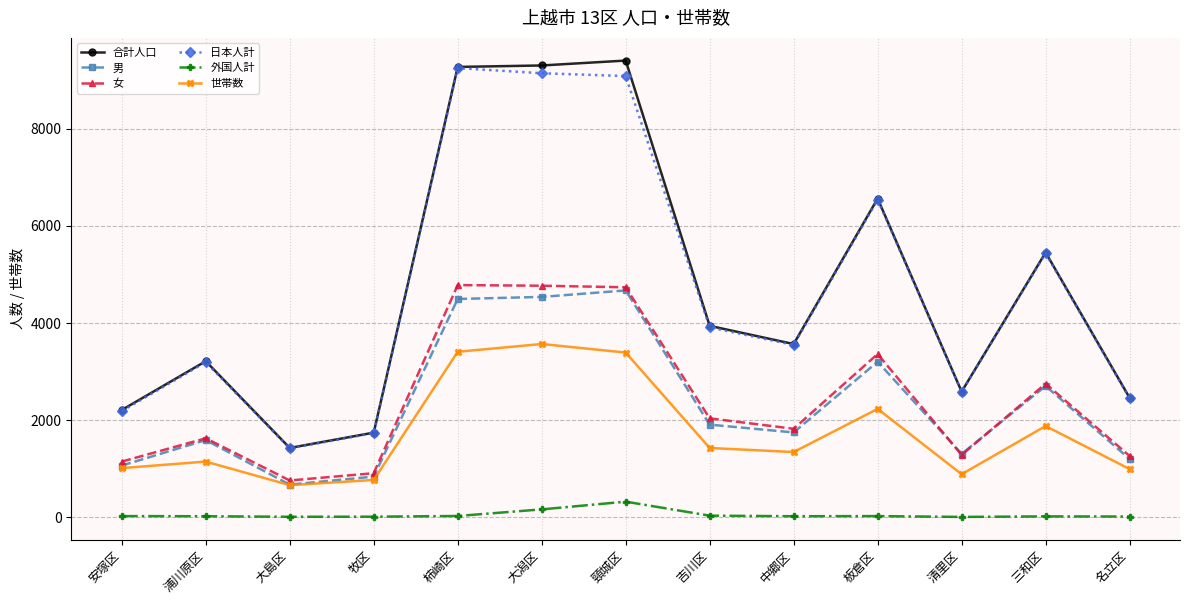

Is the value of 合計人口 at 頸城区 greater than the value of 男 at 浦川原区?

Yes